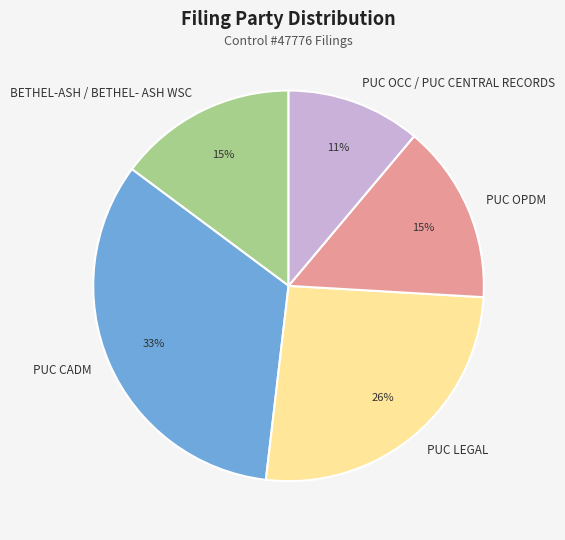

Do BETHEL-ASH / BETHEL- ASH WSC and PUC CADM together represent more than half of the pie?

No